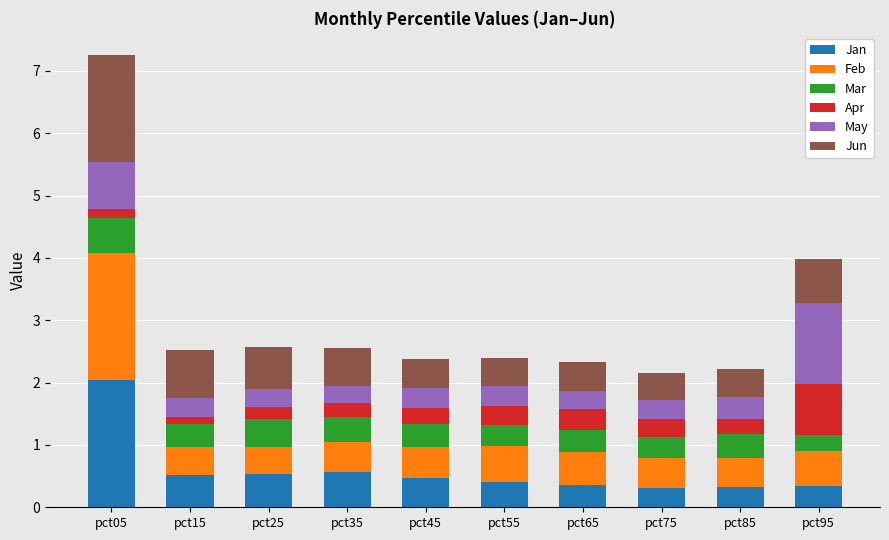

How many series are shown in this chart?

6